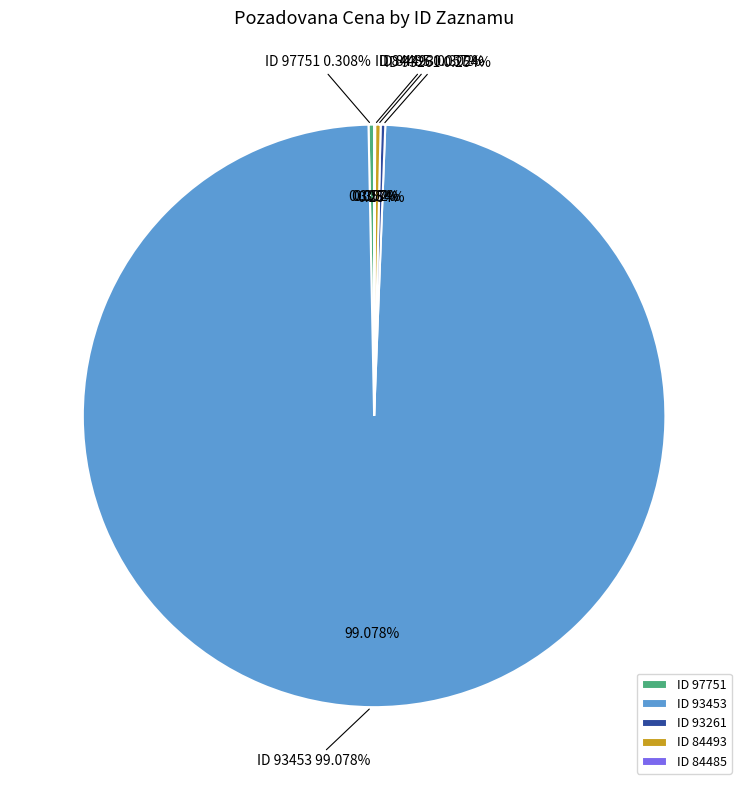

Is it true that 84493 is 14% of the pie?

False